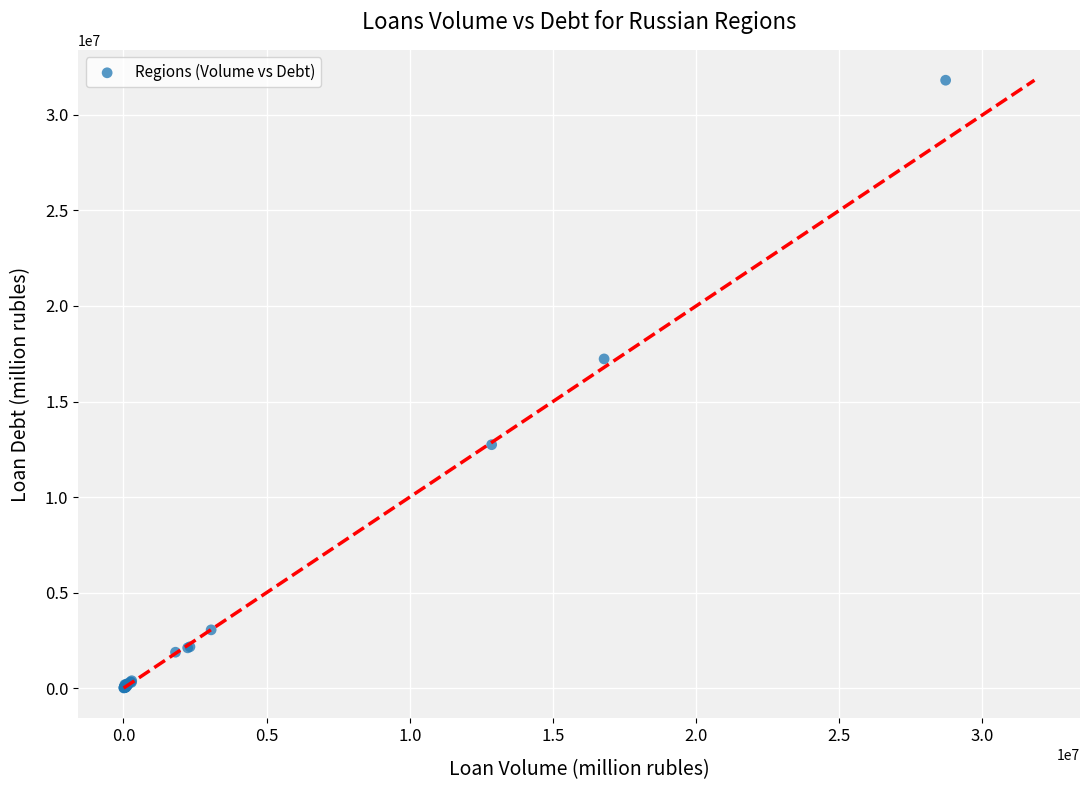

What Y value in the scatter plot is closest to 15911170?

17229566